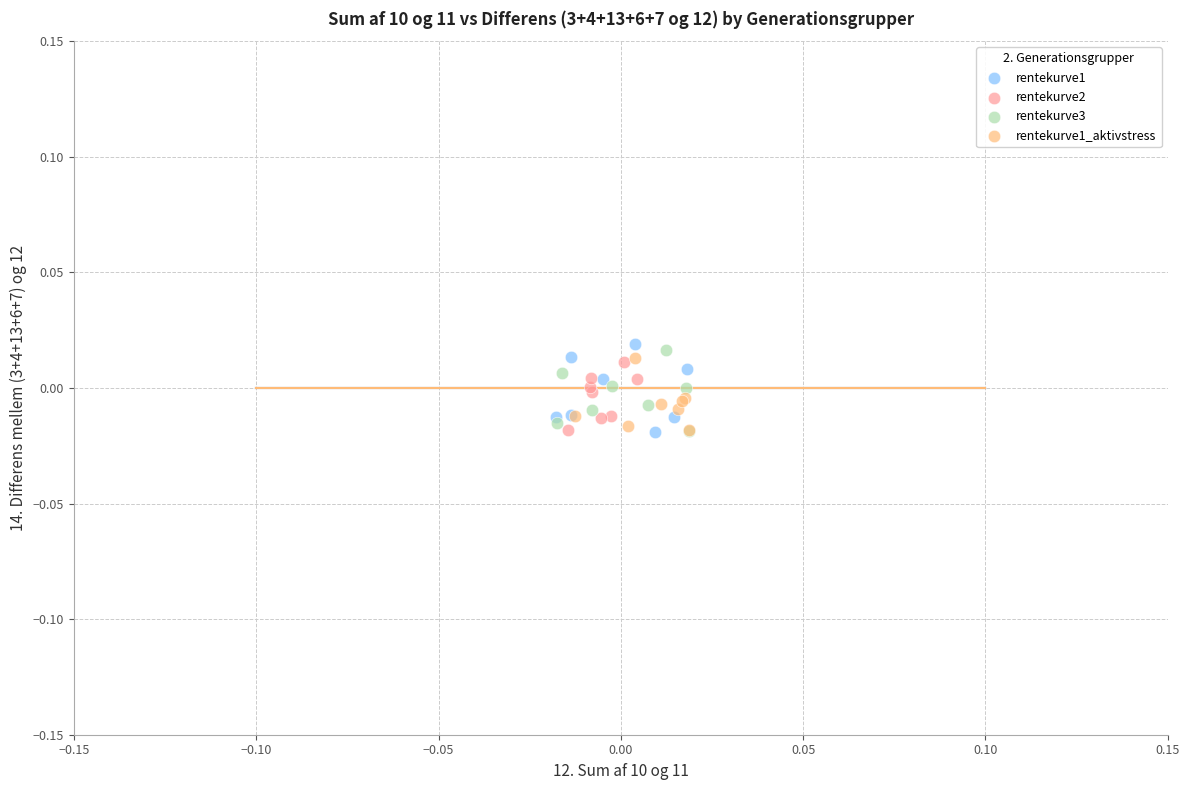

Which series has the largest Y range (max minus min)?

rentekurve1